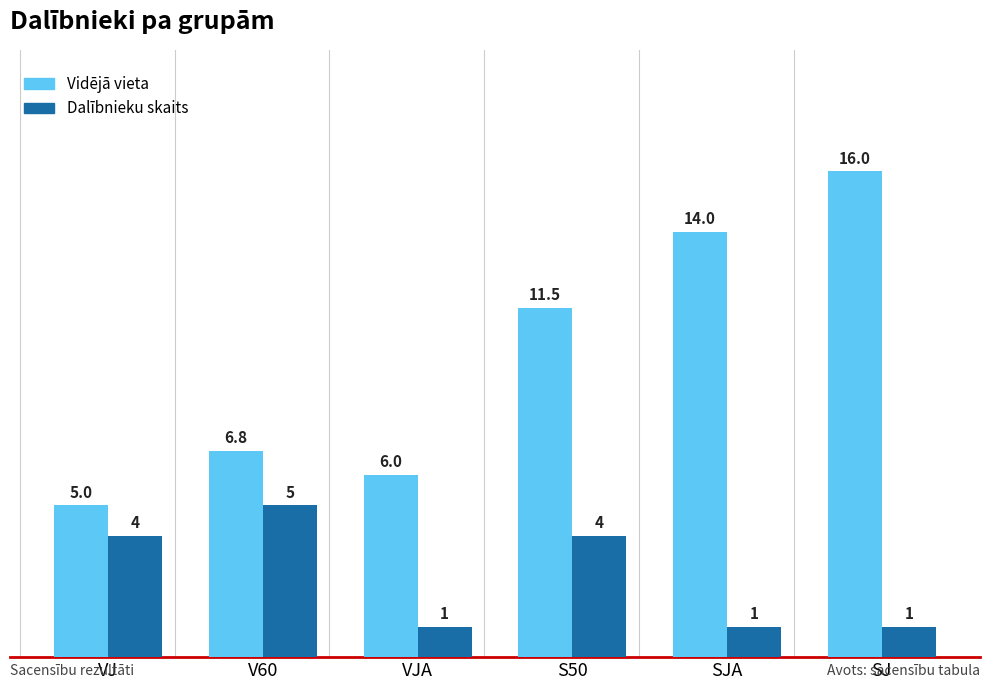

What is the average value of the Dalībnieku skaits series?

2.7